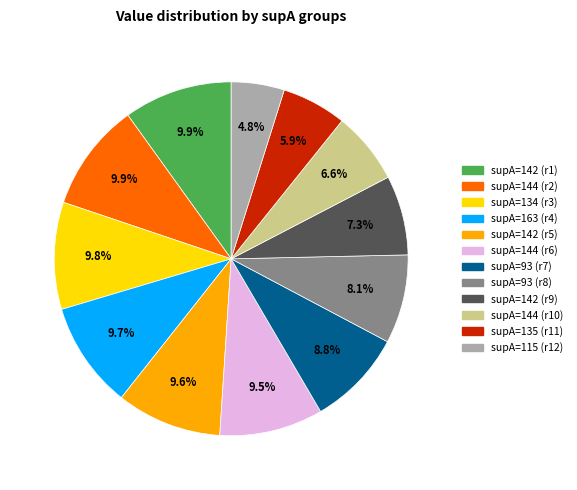

How many slices are in this pie chart?

12